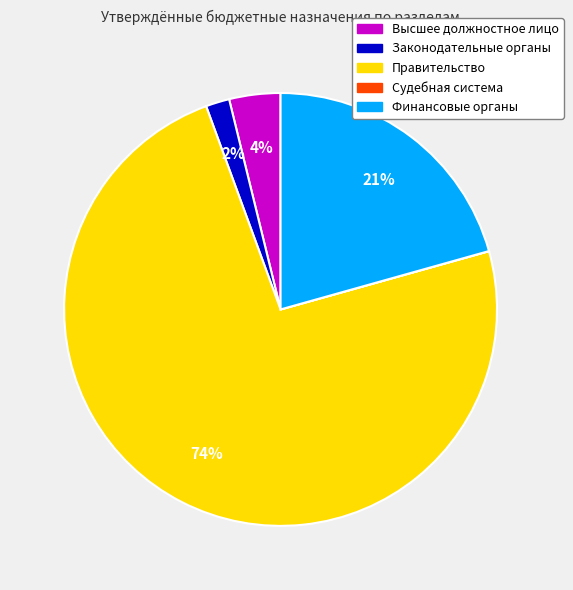

Is there a majority slice in this chart?

Yes